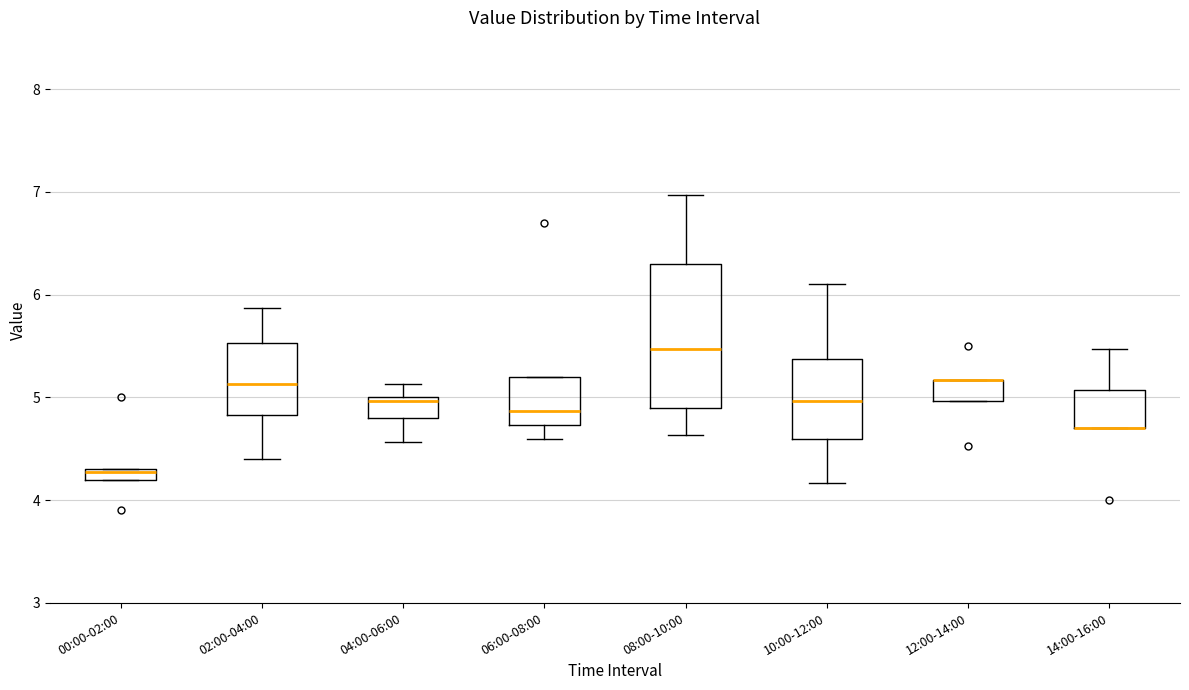

Comparing the boxes themselves (not the whiskers), which one is the tallest?

08:00-10:00